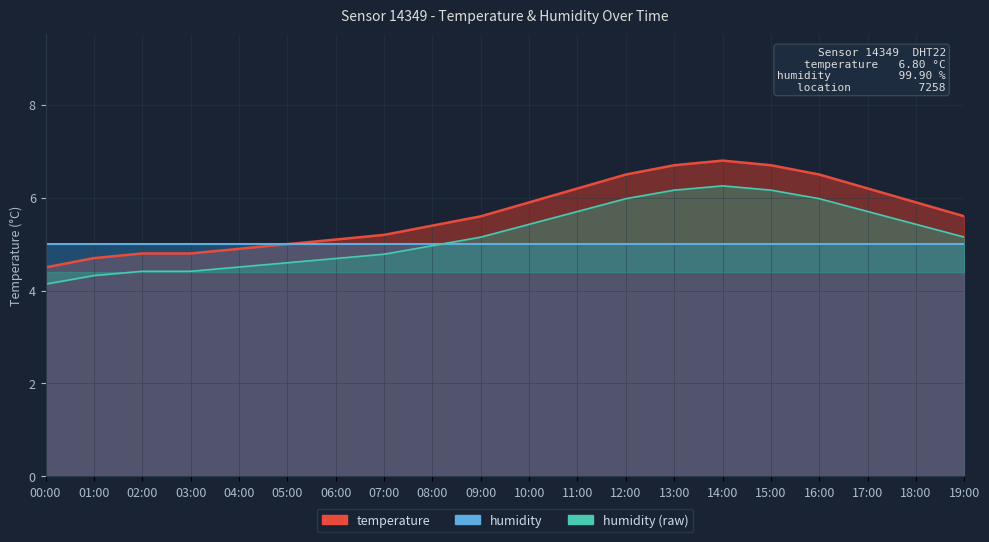

Between 07:00 and 09:00, which is larger?

09:00